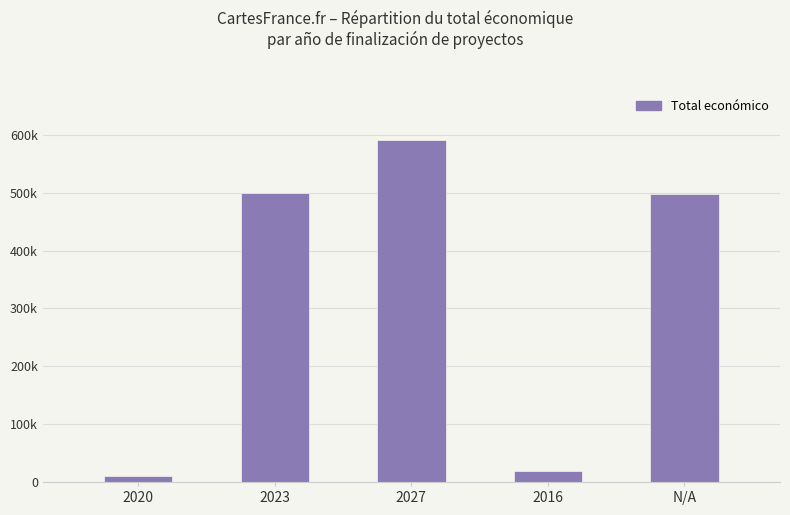

What is the smallest value displayed?

11157